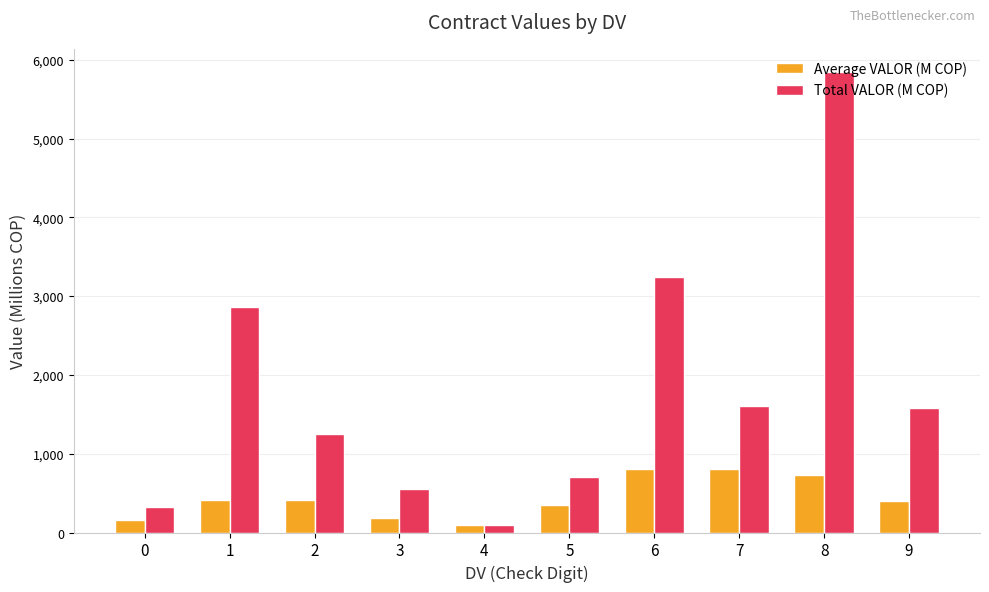

The Total VALOR (M COP) series shows 2861.7 at 1. True or false?

True